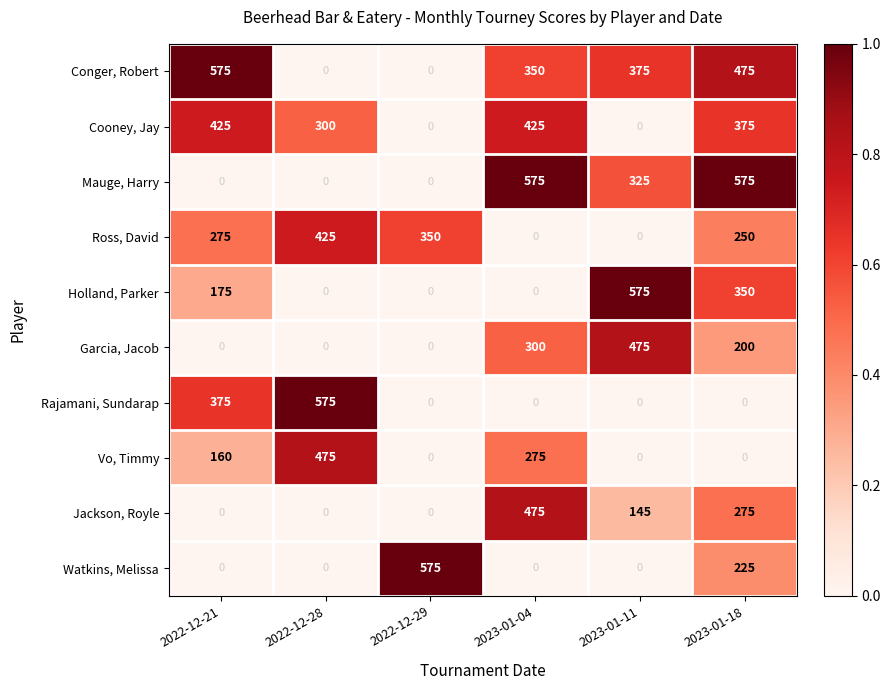

True or false: Rajamani, Sundarap has a value of 0 at 2023-01-18.

True